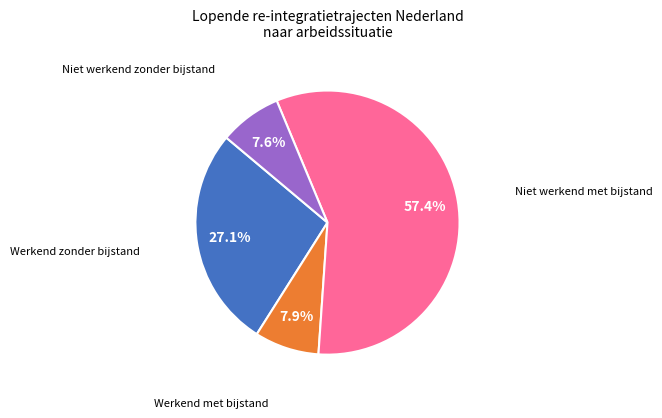

How many slices are in this pie chart?

4